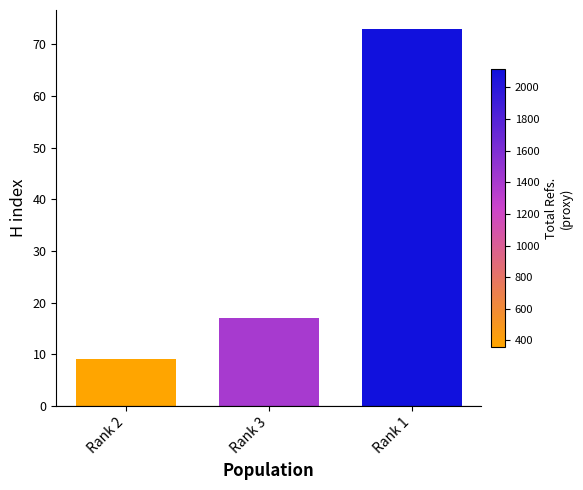

Rank the categories by value from highest to lowest.

Rank 1, Rank 3, Rank 2